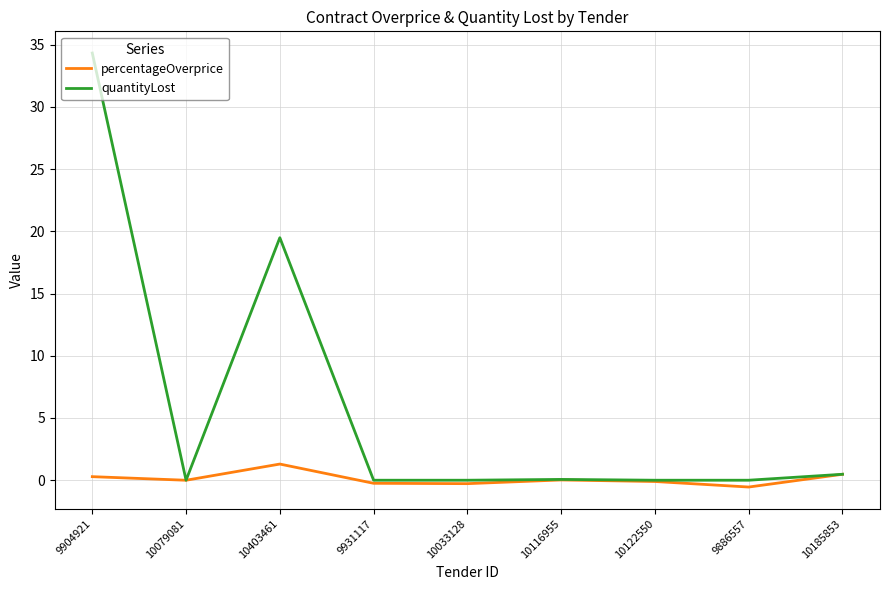

The quantityLost series shows 0.0 at 9931117. True or false?

True